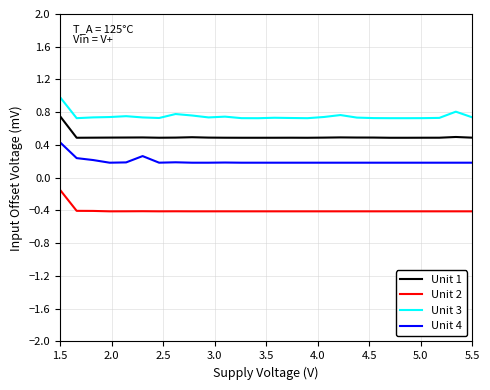

True or false: Unit 2 and Unit 3 intersect in this chart.

False